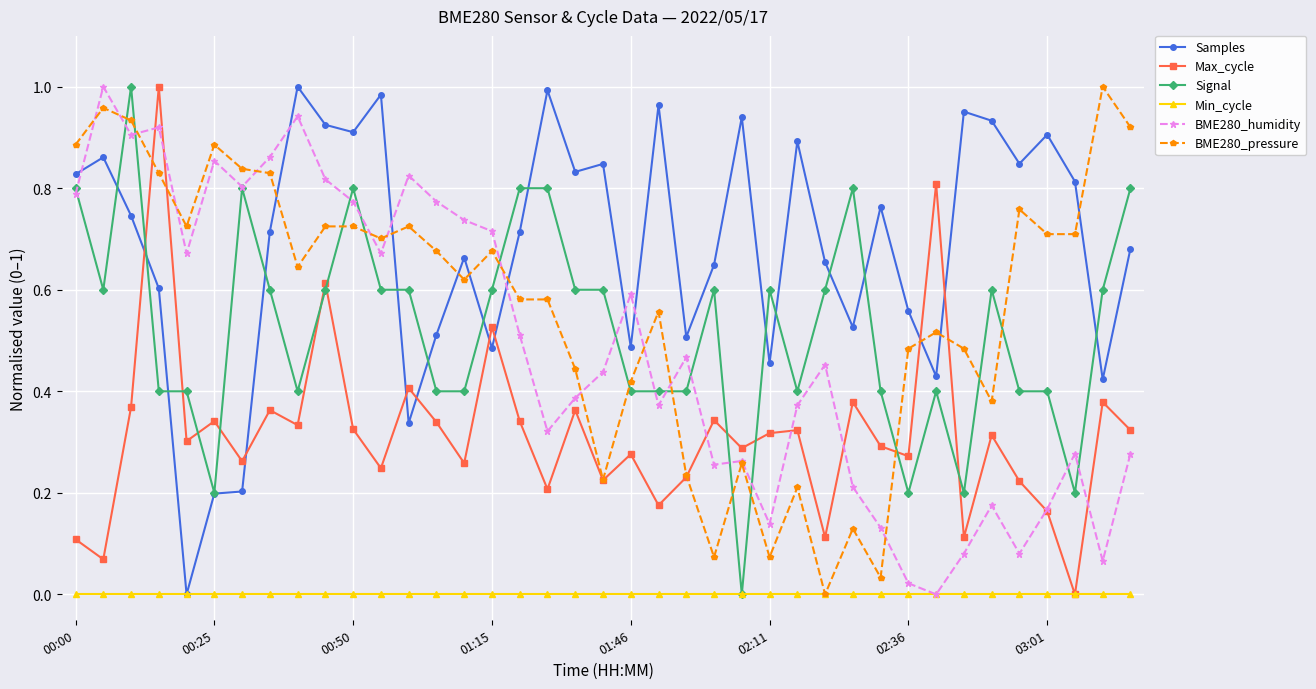

Which series ends up on top after the final intersection of Signal and BME280_pressure?

BME280_pressure